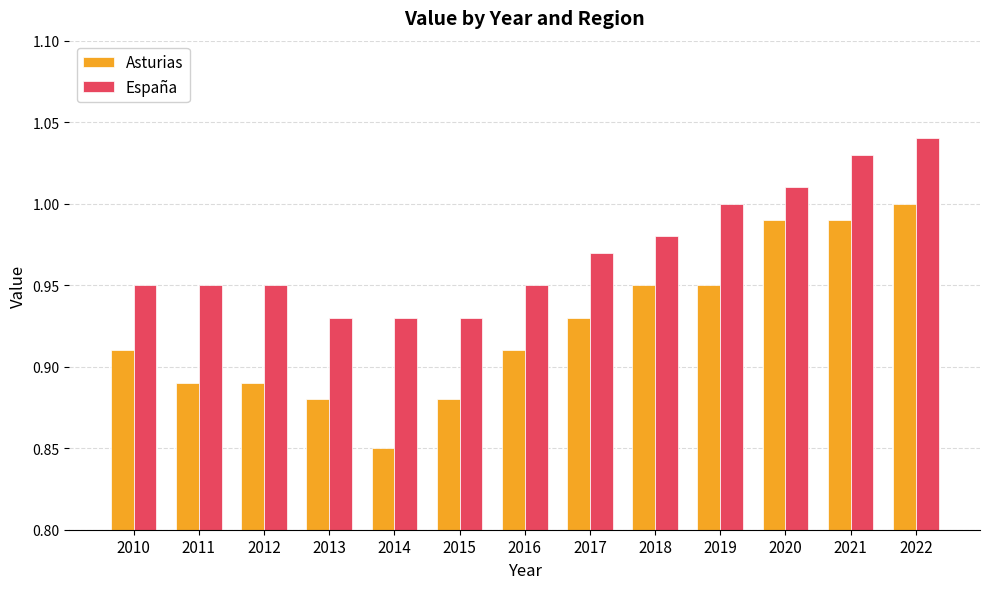

Rank the series at 2020 from highest to lowest value.

España, Asturias